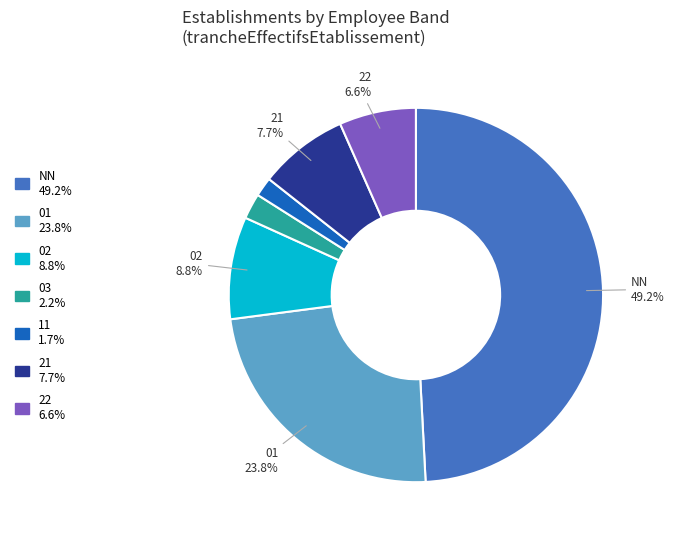

Does any single category account for the majority?

No